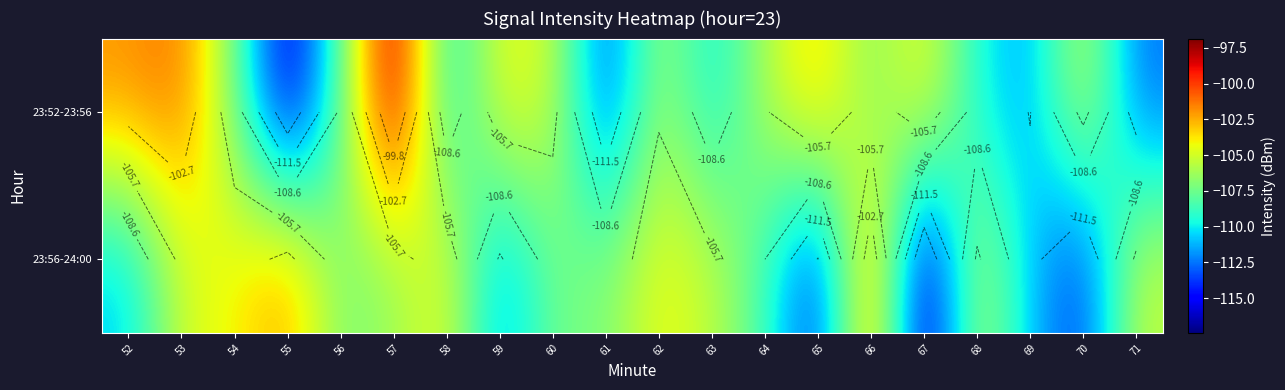

Which category has the lowest value in the 23:56-24:00 series?

67